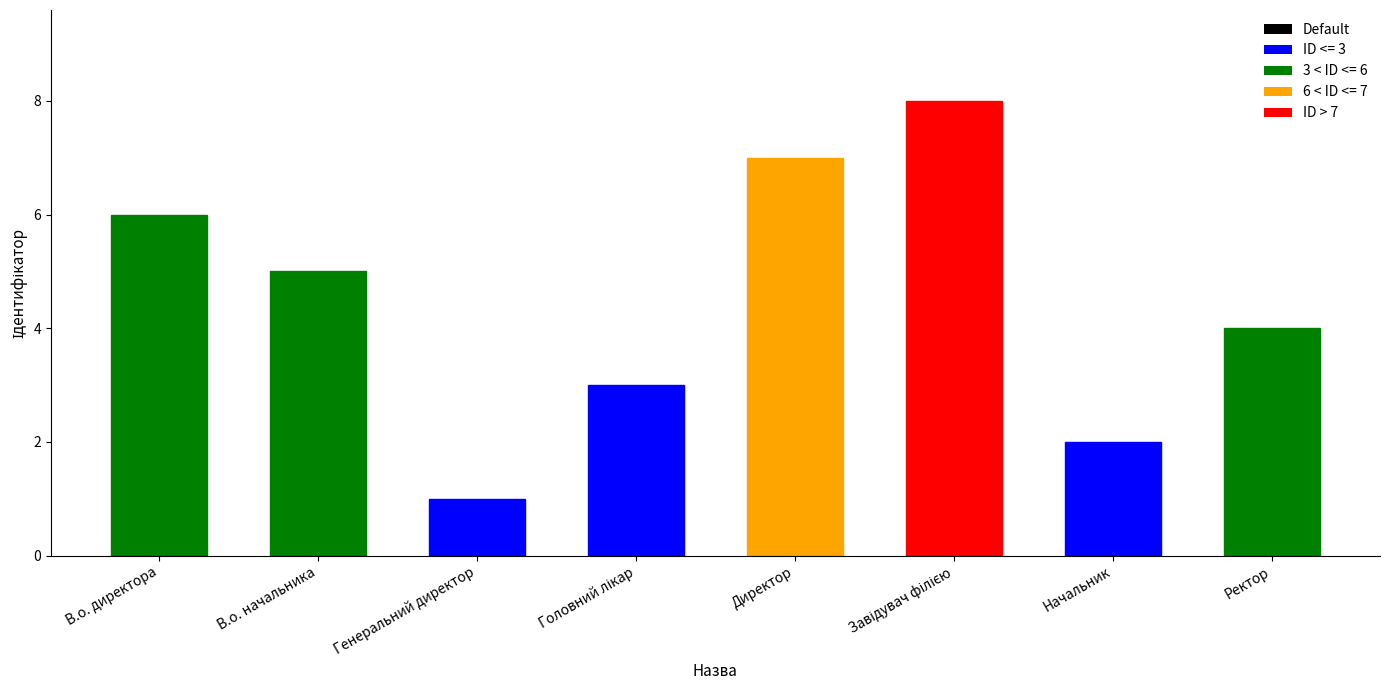

The chart shows a value of 2 at Начальник. True or false?

True